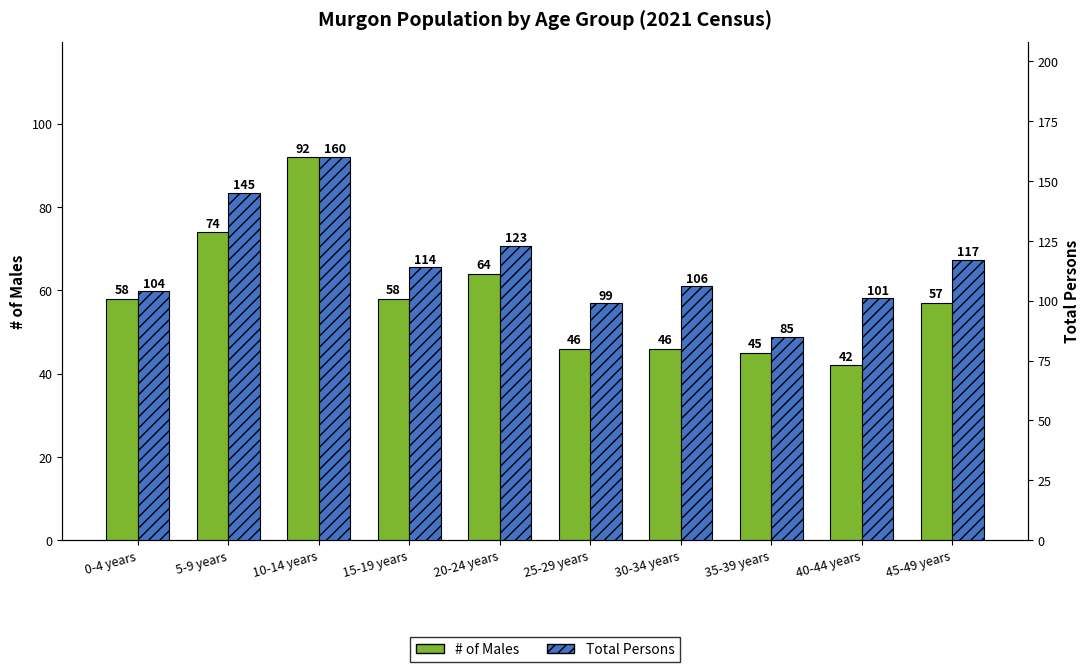

The # of Males series shows 51 at 10-14 years. True or false?

False